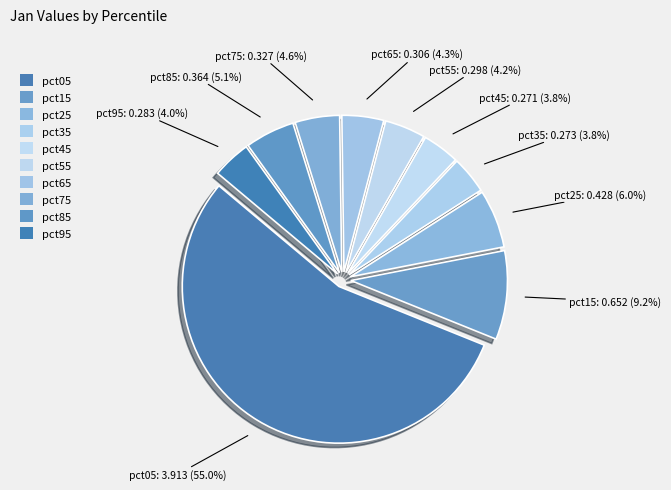

What is the largest slice in the pie chart?

pct05